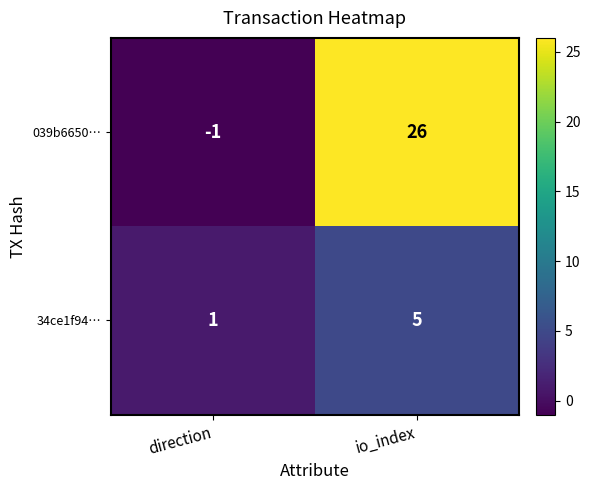

Is it true that 34ce1f94… equals 5 at io_index?

True